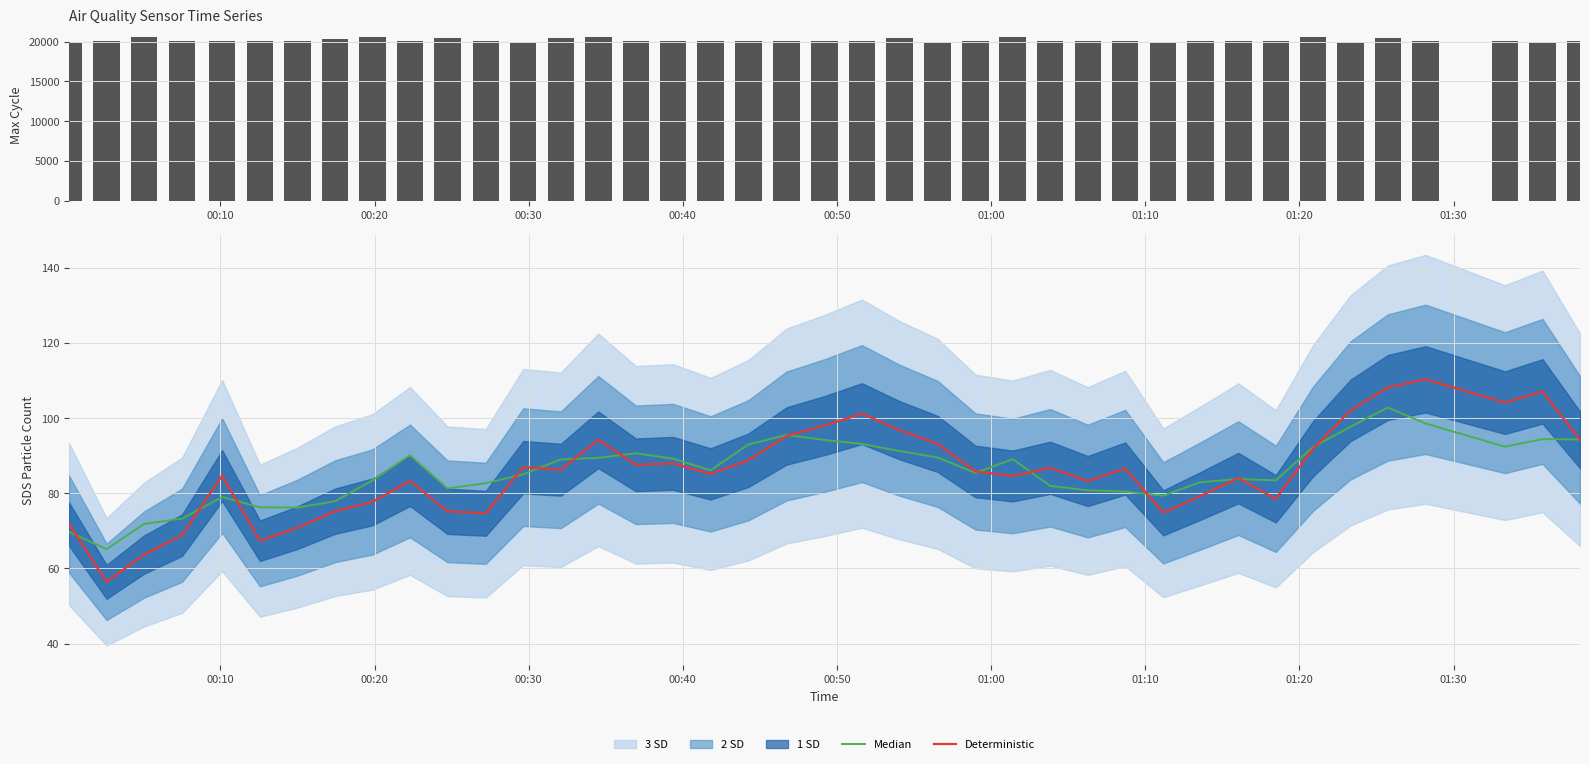

What is the greatest value displayed?

20596.0